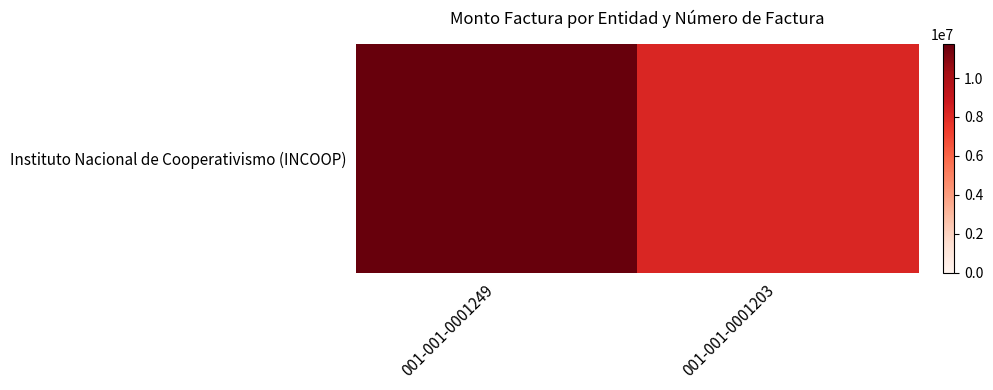

What is the minimum value shown in the chart?

8190423